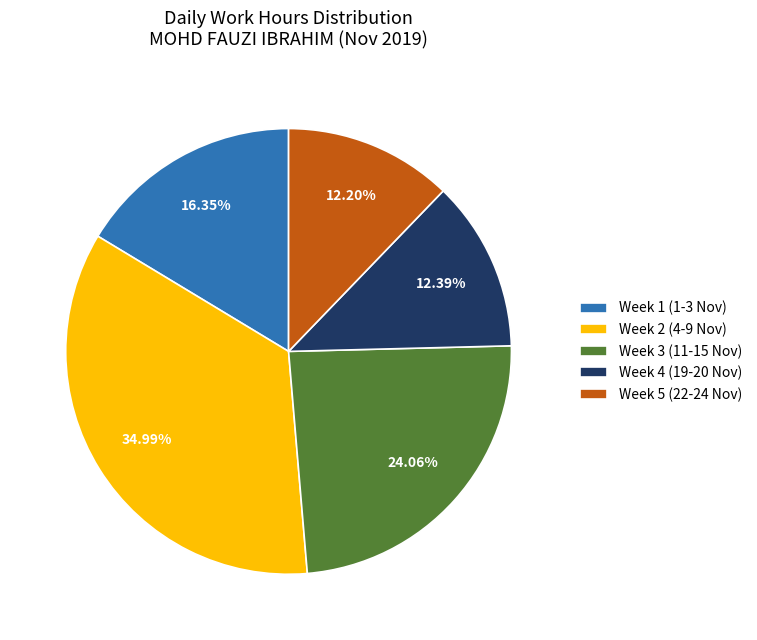

Between Week 5 (22-24 Nov) and Week 2 (4-9 Nov), which is larger?

Week 2 (4-9 Nov)